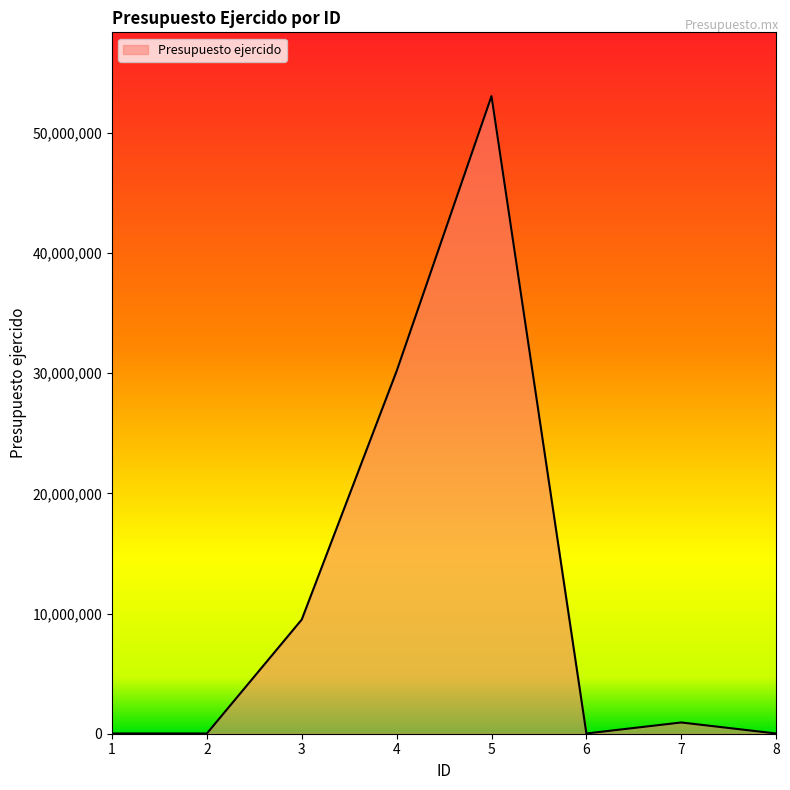

At which category does the data reach its first local peak?

5